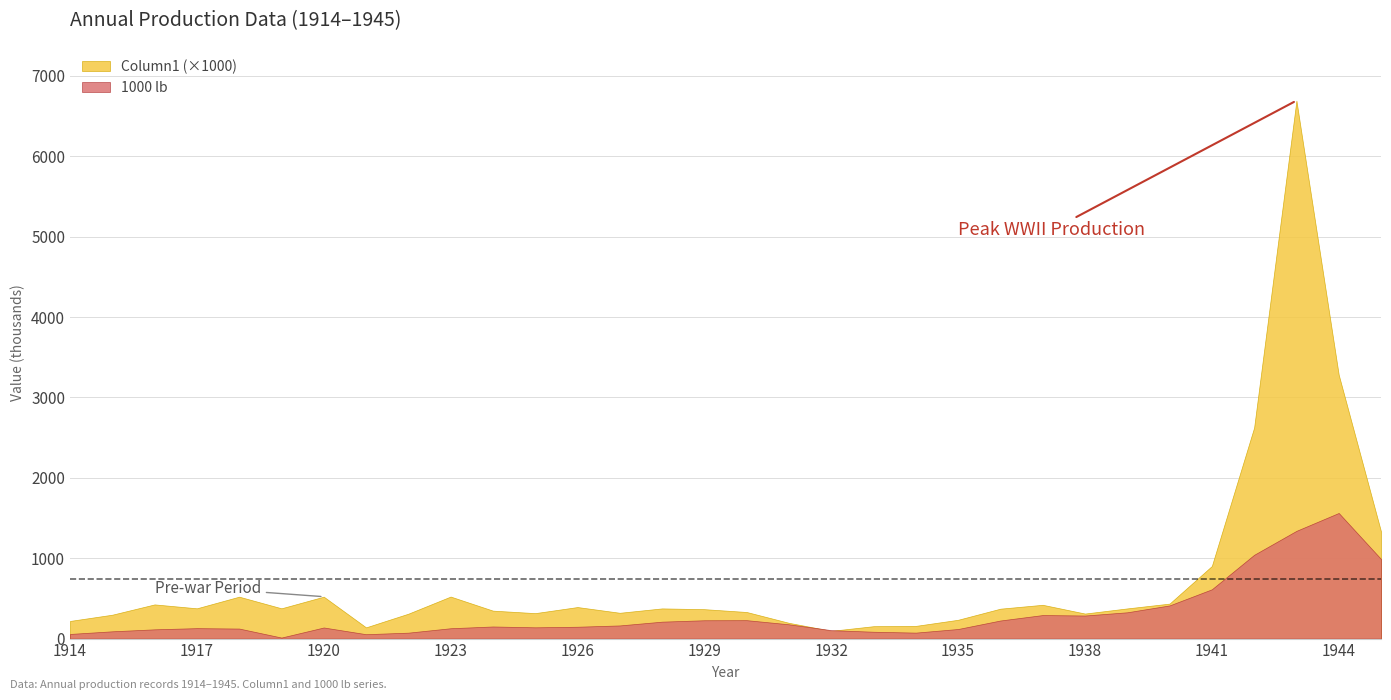

How many data points in 1000 lb are above 150564?

15